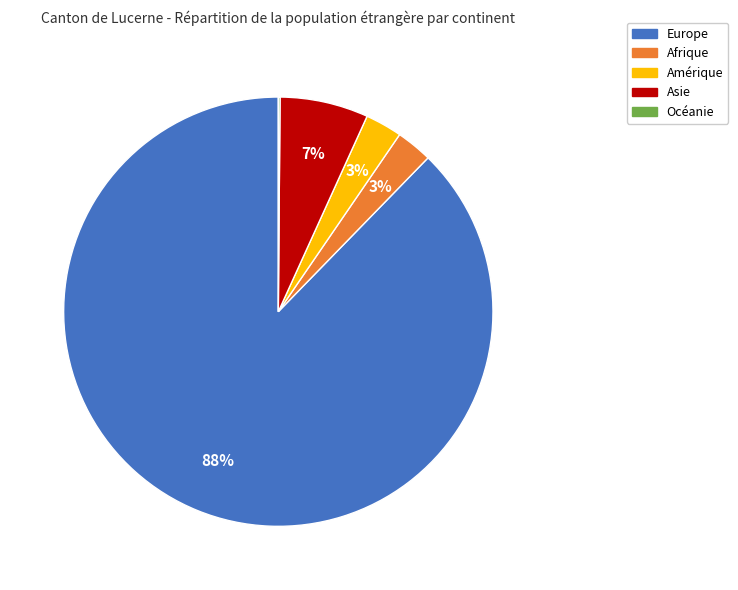

True or false: Afrique accounts for 3% of the total.

True